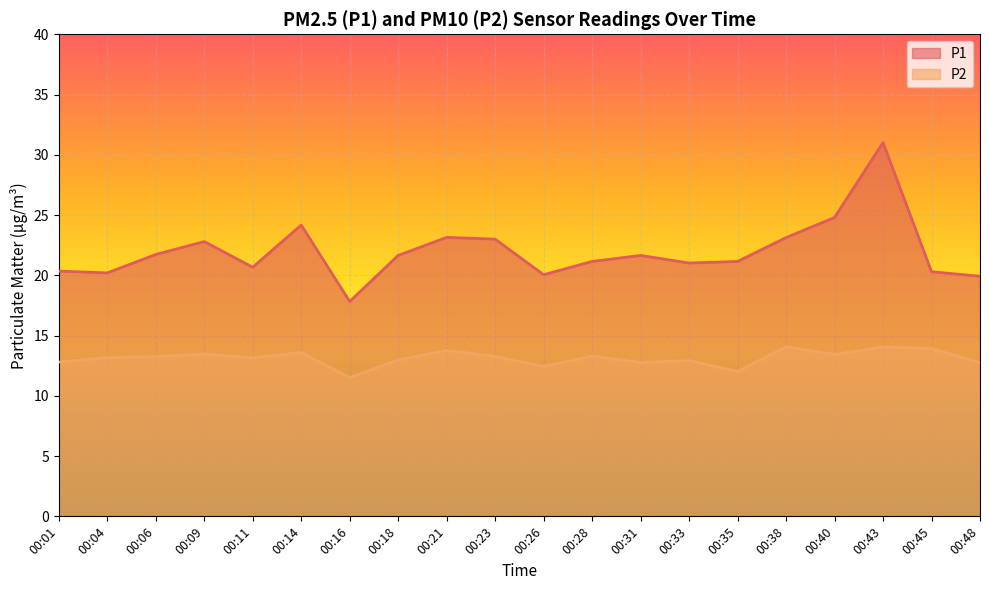

List the series in order of their peak value, lowest first.

P2, P1